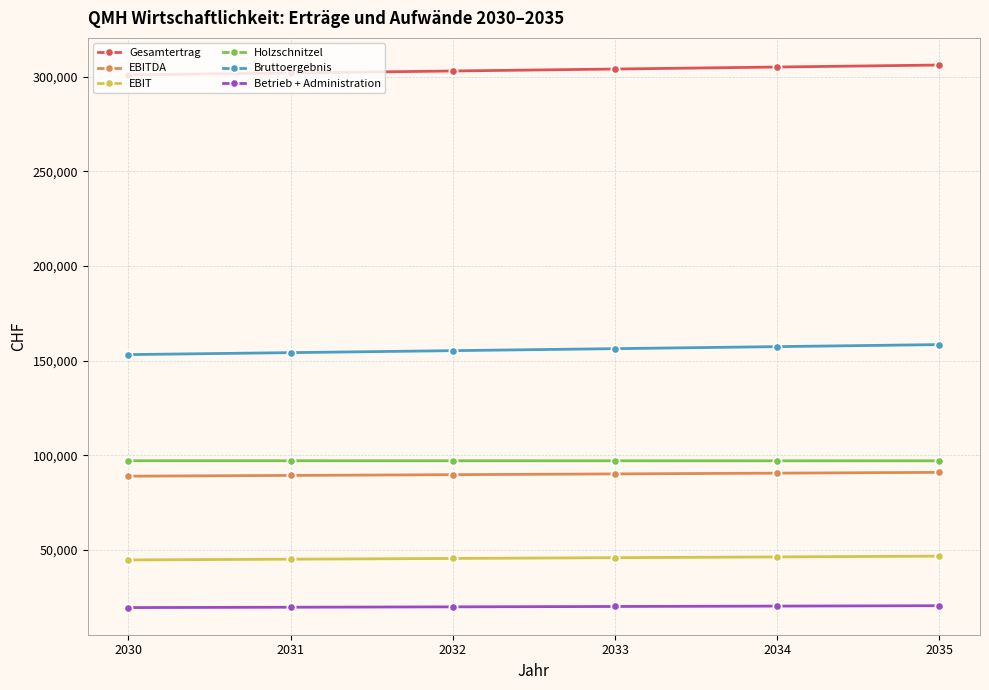

What is the total value across all series at 2032?

710187.5